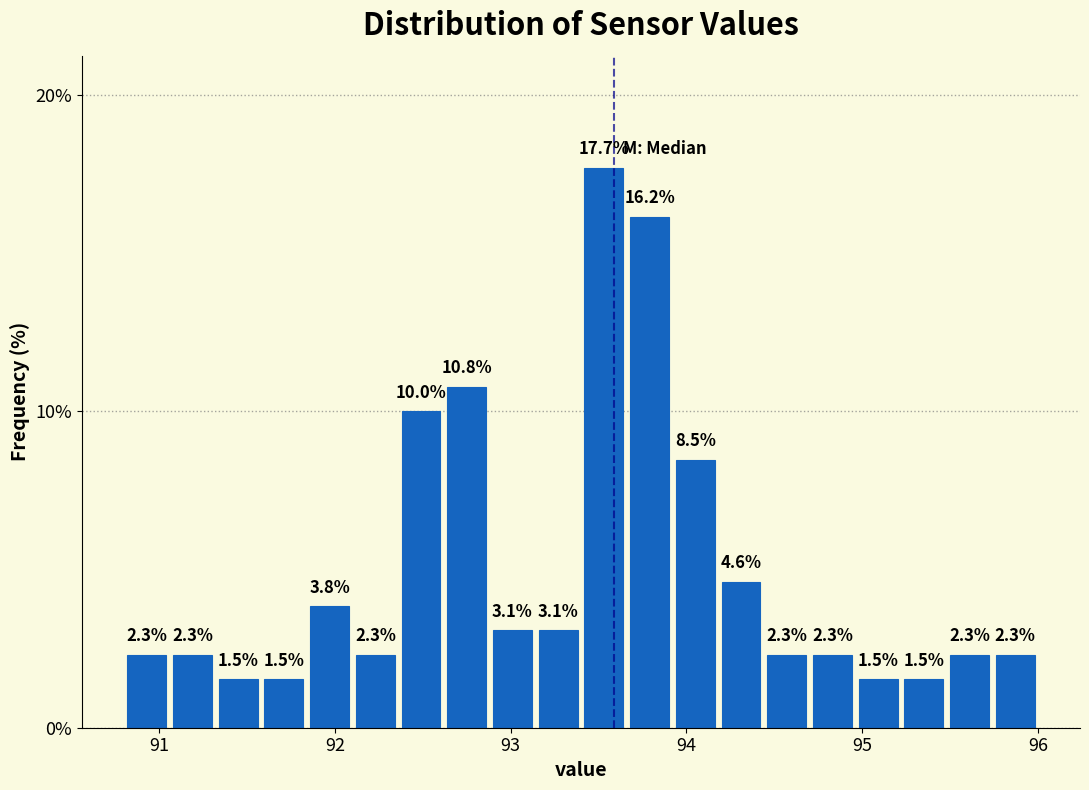

Around what value on the x-axis is the tallest bar? Give the approximate position of its centre, as read against the axis.

93.5